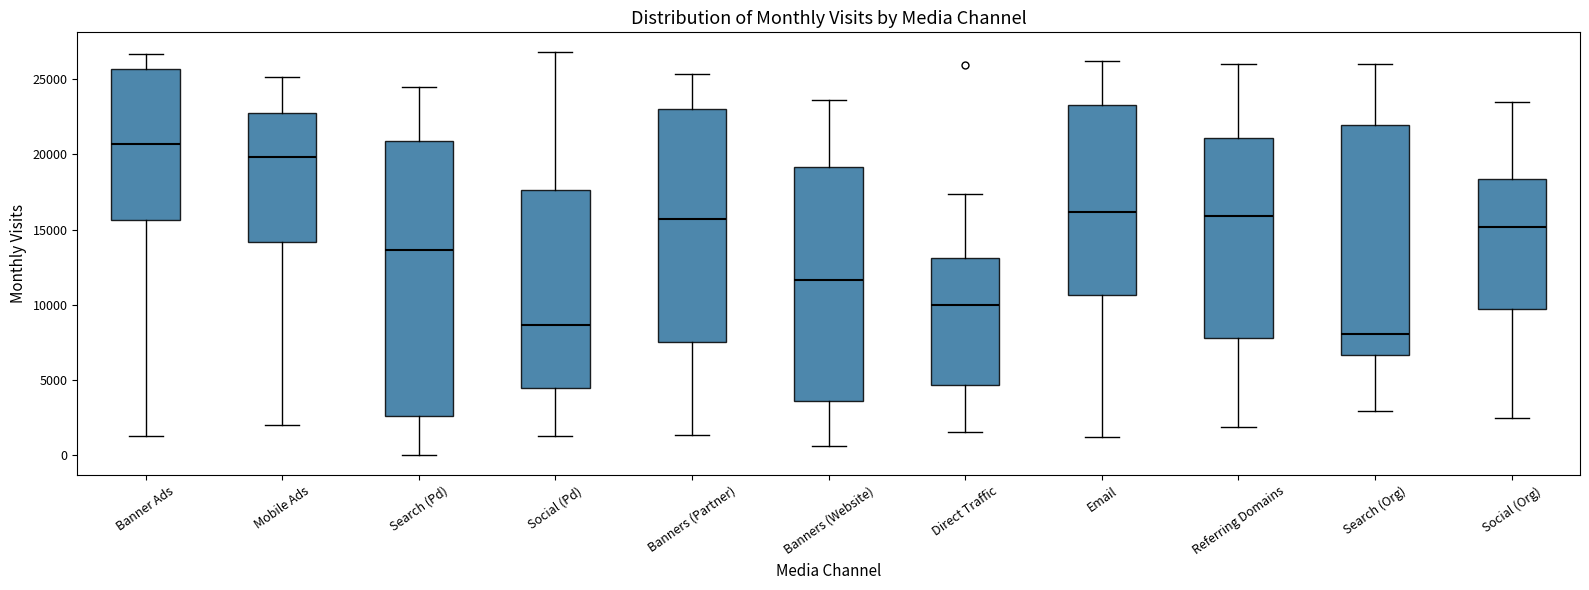

Reading left to right, transcribe this box plot: for each box, give where its median line is, the range the box spans, and where its two whiskers end, as read against the y-axis. The values are not printed on the chart, so give them approximately, as read against the axis.

Banner Ads: median 20500, box 15500 to 25500, whiskers 1500 to 26500
Mobile Ads: median 20000, box 14000 to 22500, whiskers 2000 to 25000
Search (Pd): median 13500, box 2500 to 21000, whiskers 0 to 24500
Social (Pd): median 8500, box 4500 to 17500, whiskers 1500 to 27000
Banners (Partner): median 15500, box 7500 to 23000, whiskers 1500 to 25500
Banners (Website): median 11500, box 3500 to 19000, whiskers 500 to 23500
Direct Traffic: median 10000, box 4500 to 13000, whiskers 1500 to 17500
Email: median 16000, box 10500 to 23500, whiskers 1000 to 26000
Referring Domains: median 16000, box 8000 to 21000, whiskers 2000 to 26000
Search (Org): median 8000, box 6500 to 22000, whiskers 3000 to 26000
Social (Org): median 15000, box 9500 to 18500, whiskers 2500 to 23500